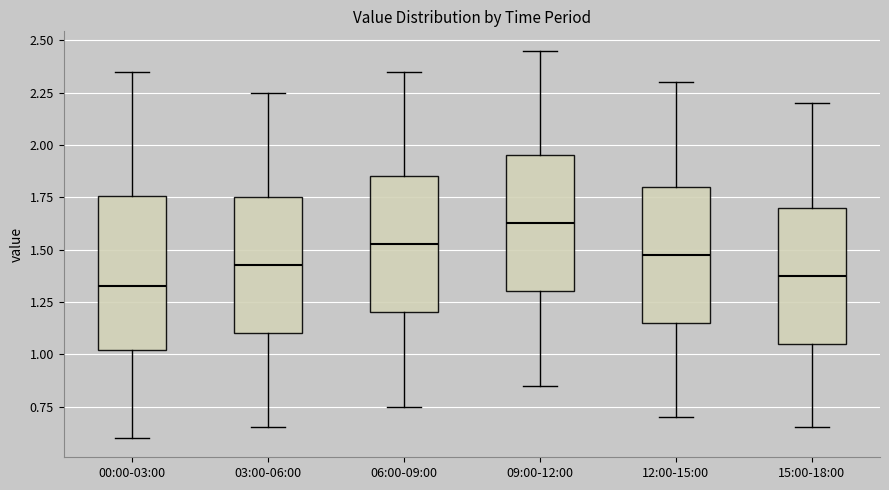

Comparing the boxes themselves (not the whiskers), which one is the tallest?

00:00-03:00